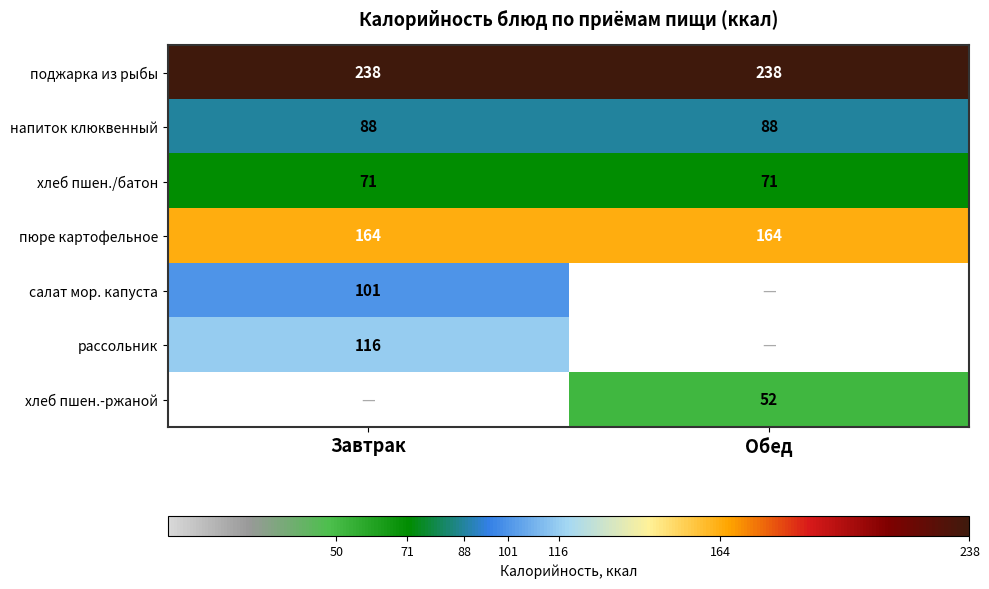

What is the maximum value shown in the chart?

238.0